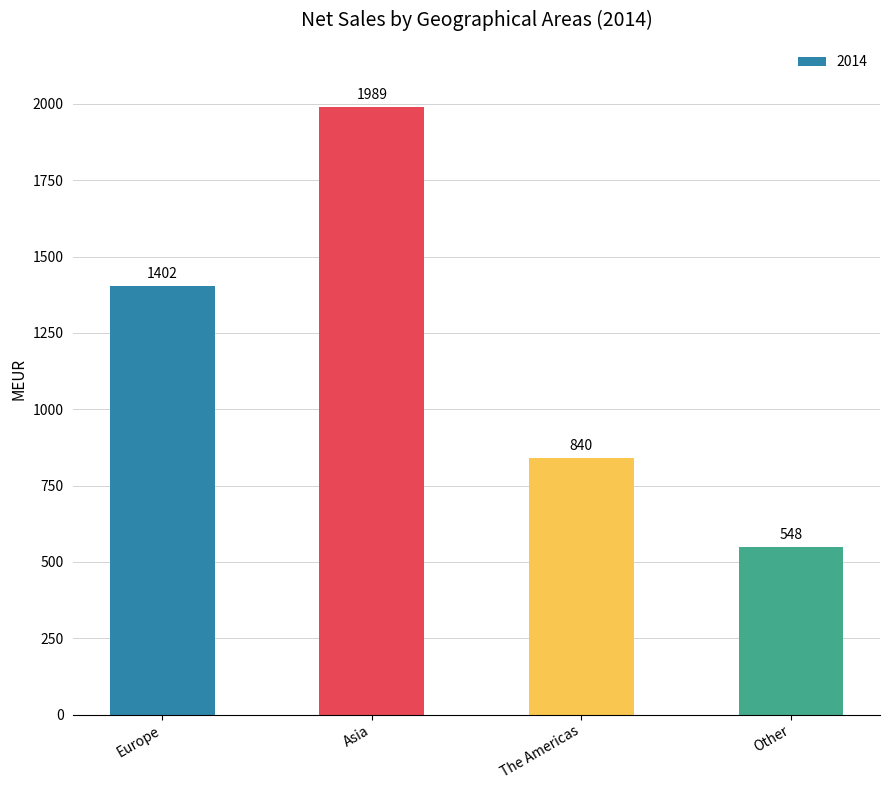

Rank the categories by value from lowest to highest.

Other, The Americas, Europe, Asia